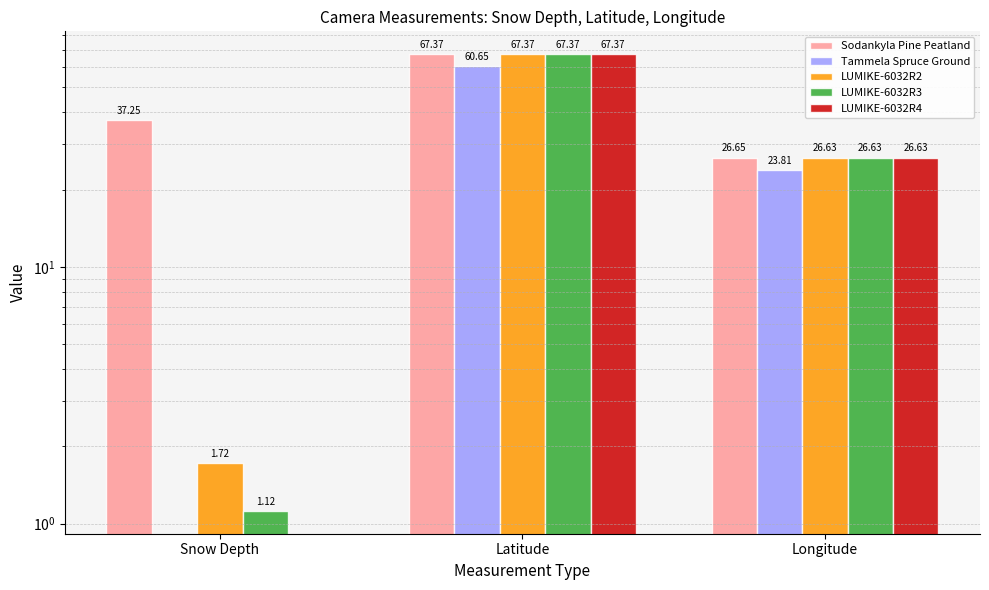

Reading left to right, transcribe all the data shown in this chart.

Sodankyla Pine Peatland: Snow Depth=37.2	Latitude=67.4	Longitude=26.7
Tammela Spruce Ground: Snow Depth=0.0	Latitude=60.6	Longitude=23.8
LUMIKE-6032R2: Snow Depth=1.7	Latitude=67.4	Longitude=26.6
LUMIKE-6032R3: Snow Depth=1.1	Latitude=67.4	Longitude=26.6
LUMIKE-6032R4: Snow Depth=0.0	Latitude=67.4	Longitude=26.6